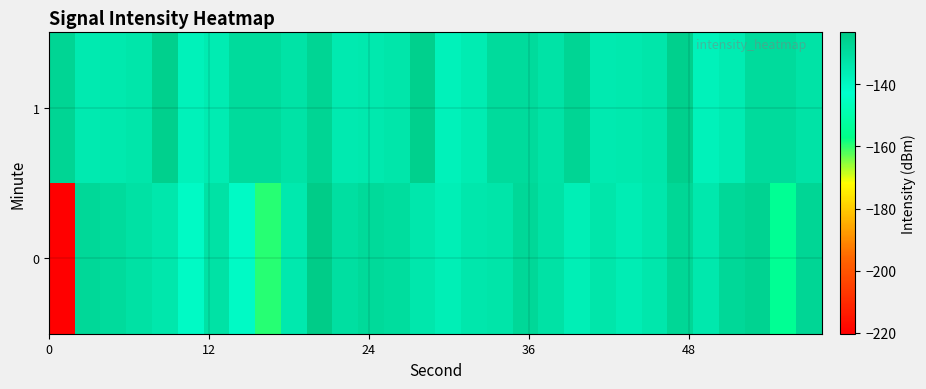

Count the number of data series in this chart.

2